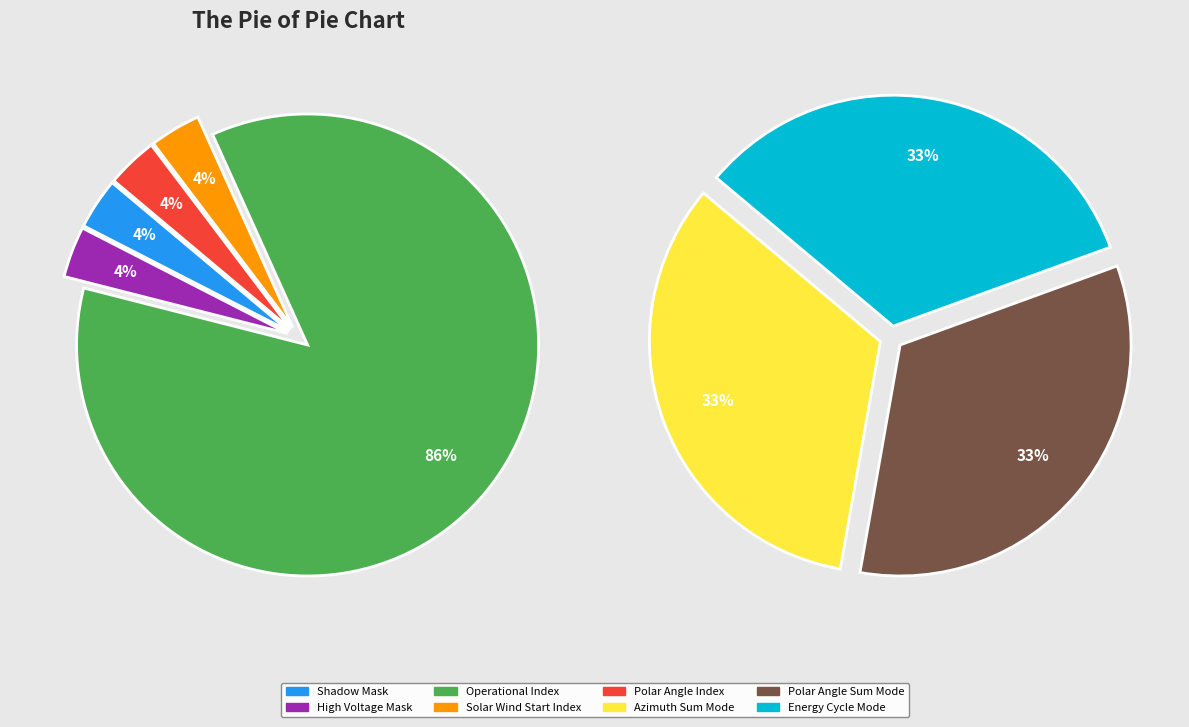

How many segments does this pie chart have?

8